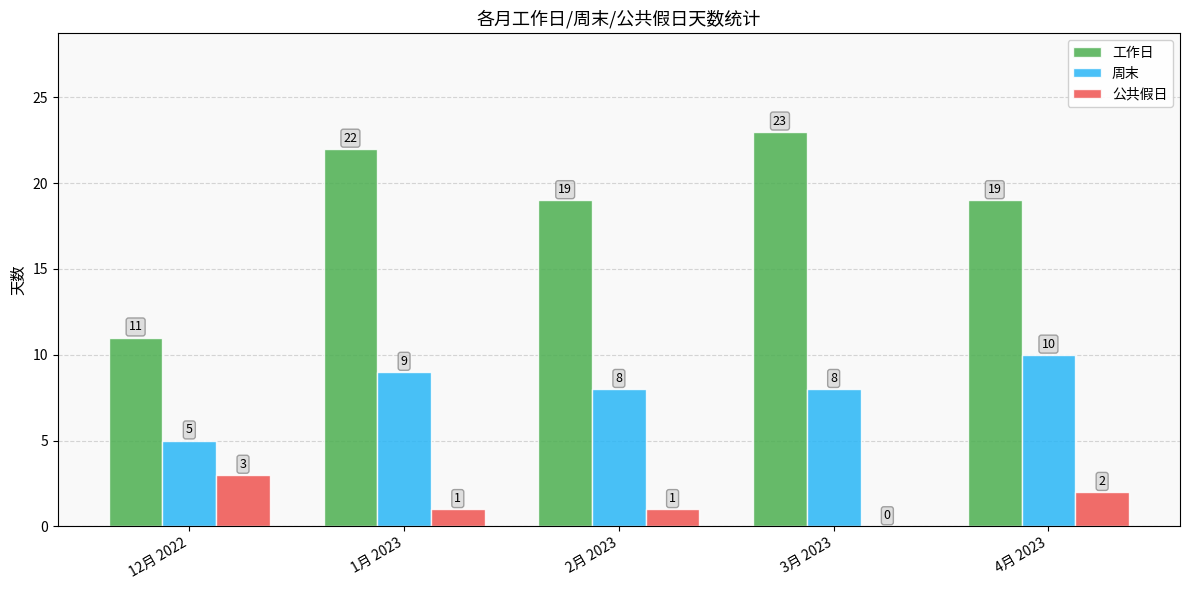

Is it true that 工作日 equals 7 at 12月 2022?

False